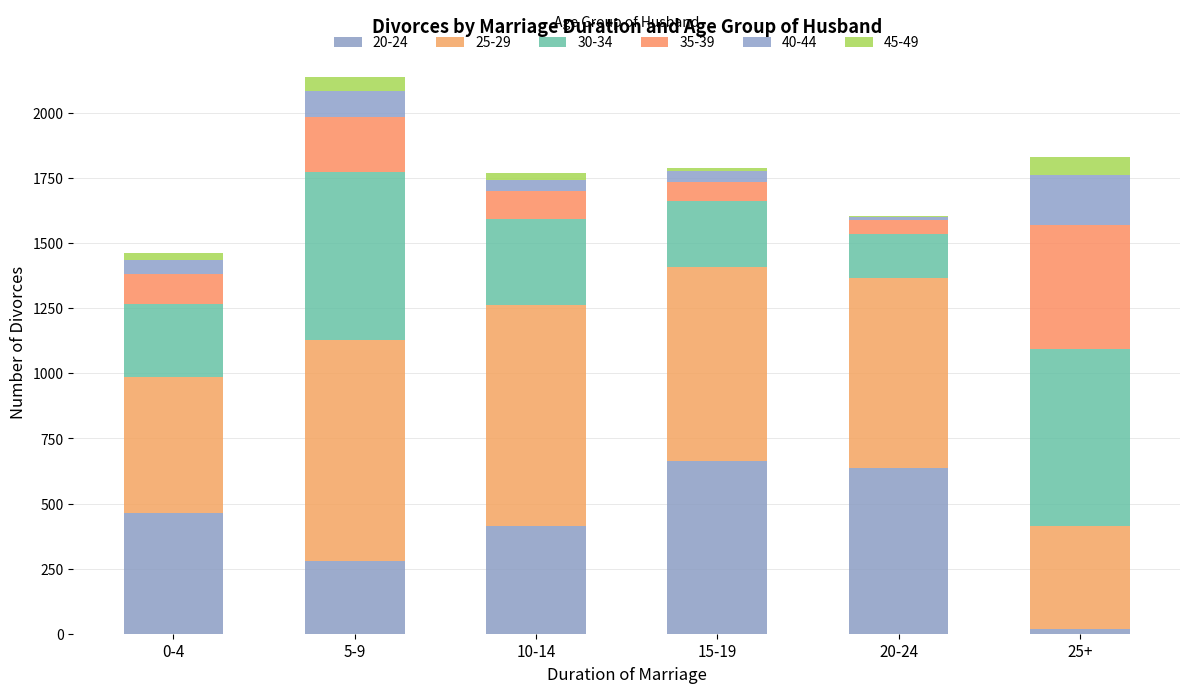

Which series has the widest spread of values?

20-24